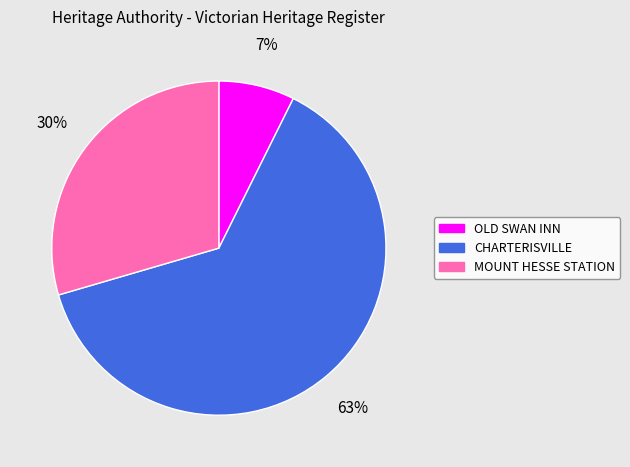

How many segments does this pie chart have?

3